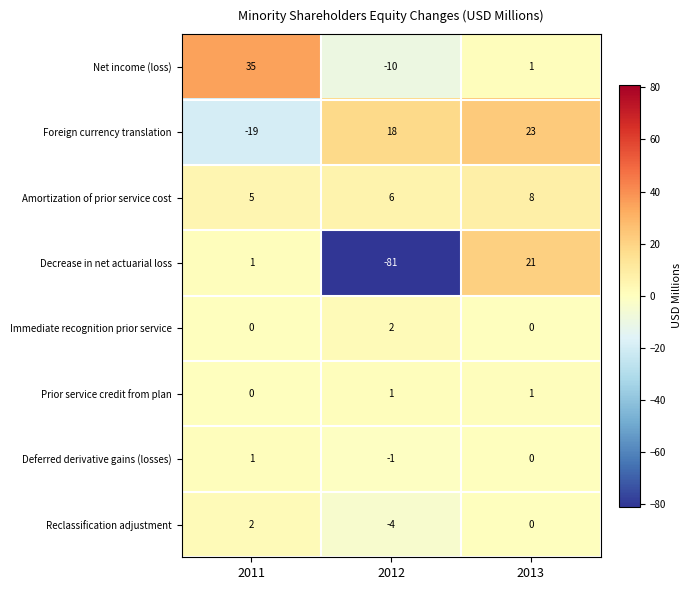

Which series has the largest range (max minus min)?

Decrease in net actuarial loss